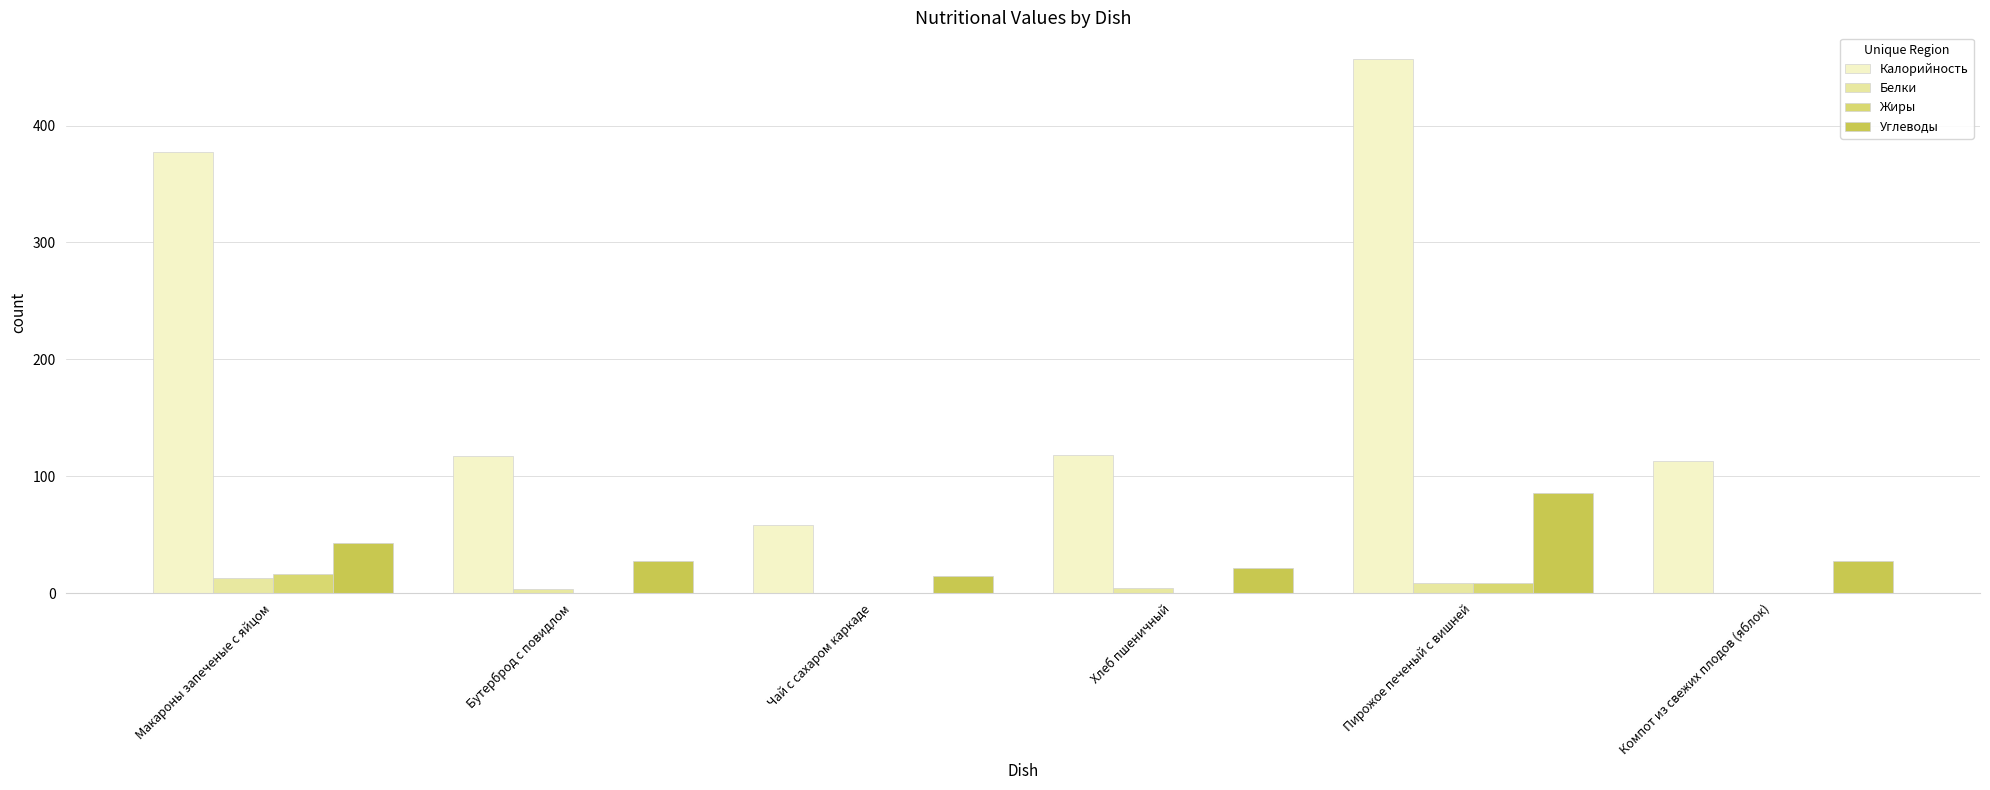

How many data points does each series have?

6